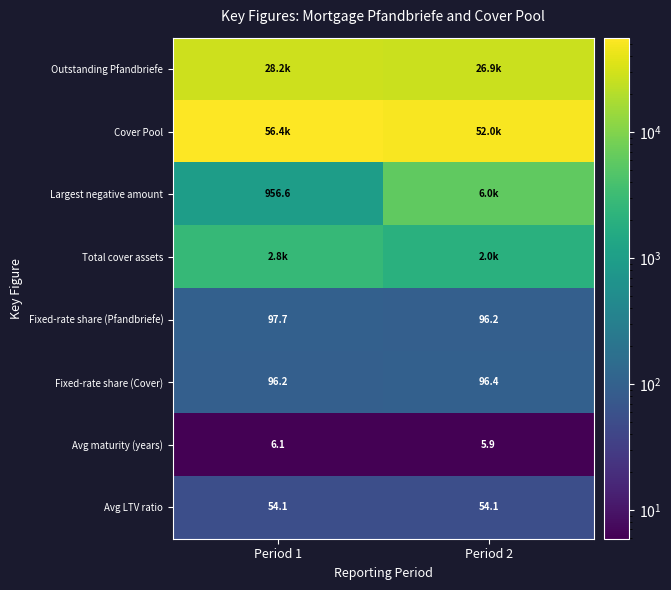

Which series has the largest total across all categories?

Cover Pool